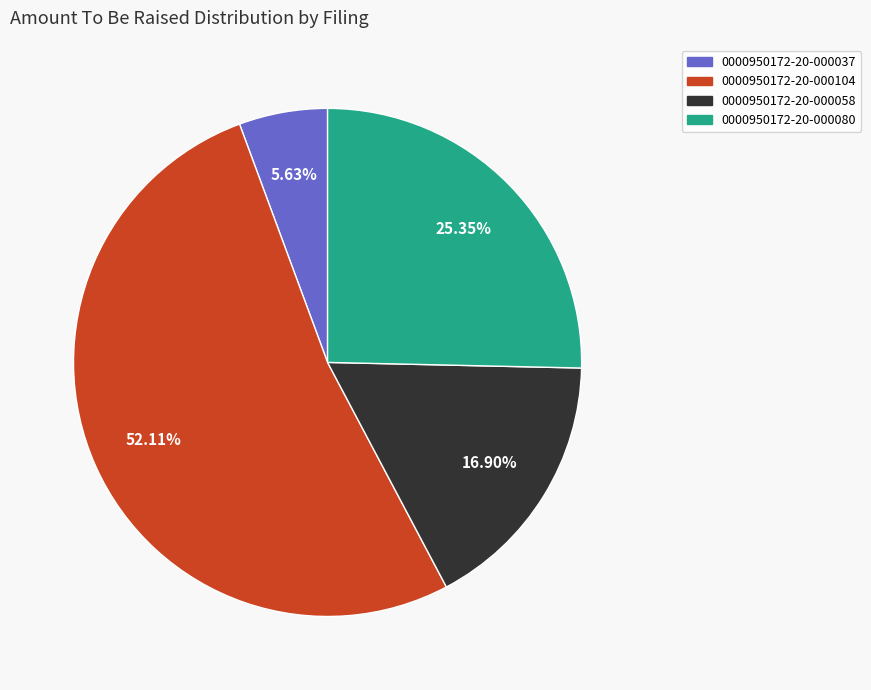

To the nearest percent, what is the difference between the largest and smallest slice percentages?

46%